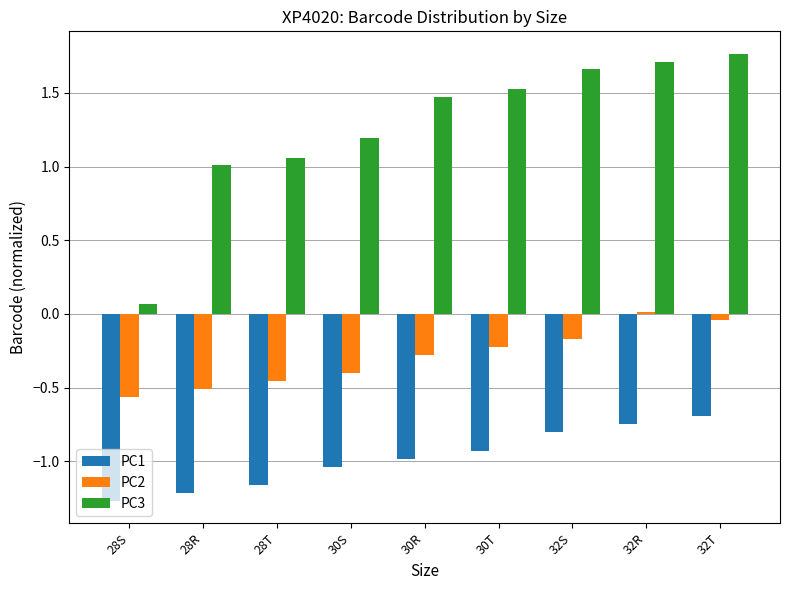

At which label is PC2 closest to 0?

32R